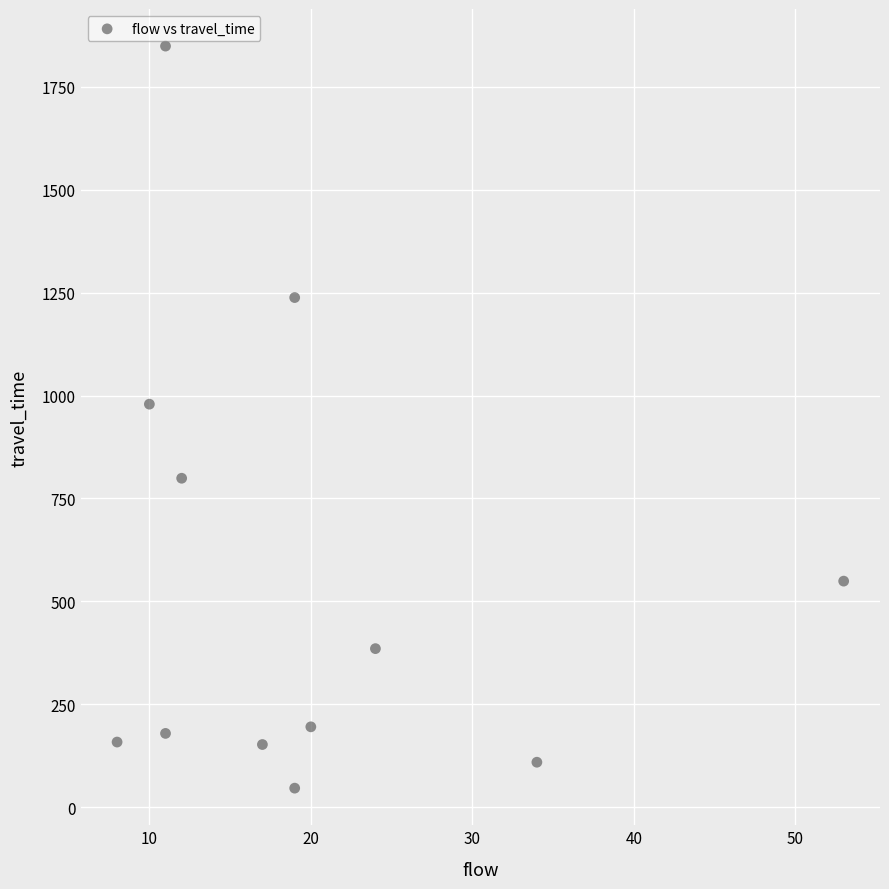

What is the range of Y values (max minus min)?

1803